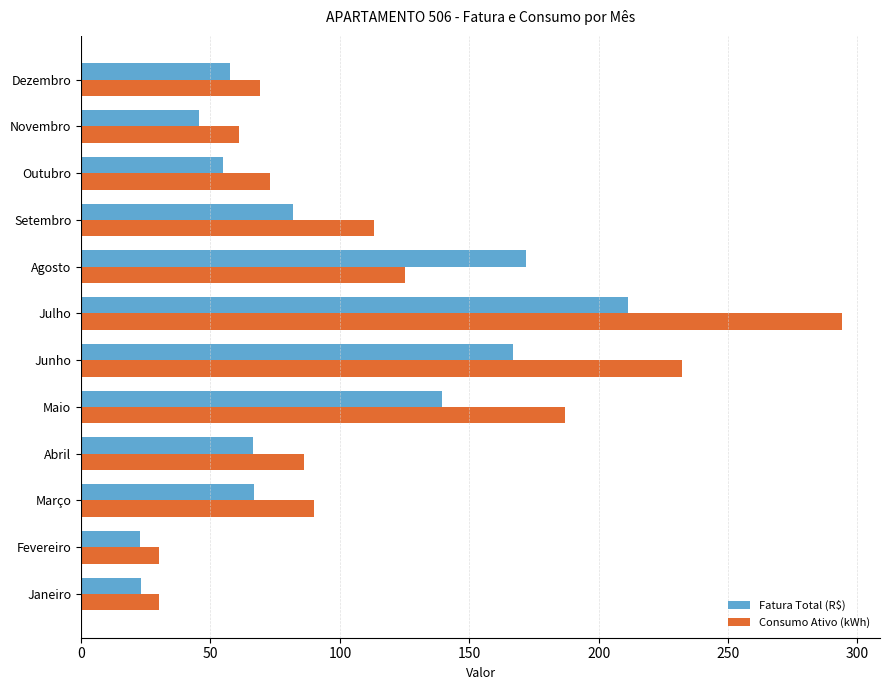

Which series has the largest range (max minus min)?

Consumo Ativo (kWh)